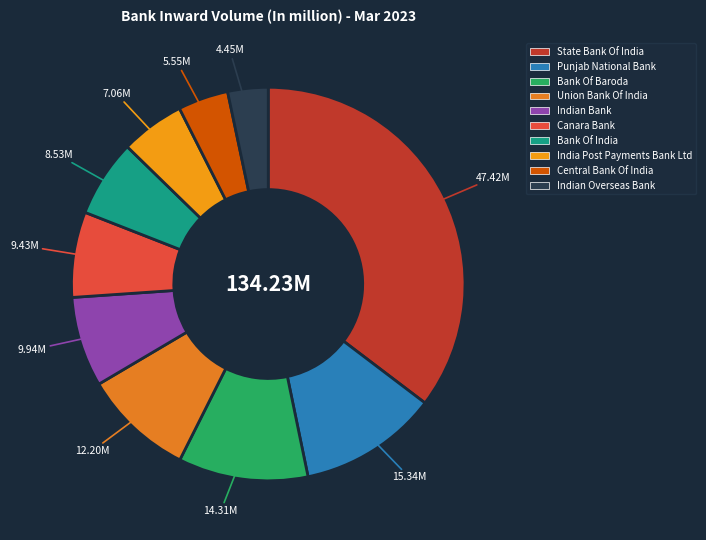

How many slices are in this pie chart?

10